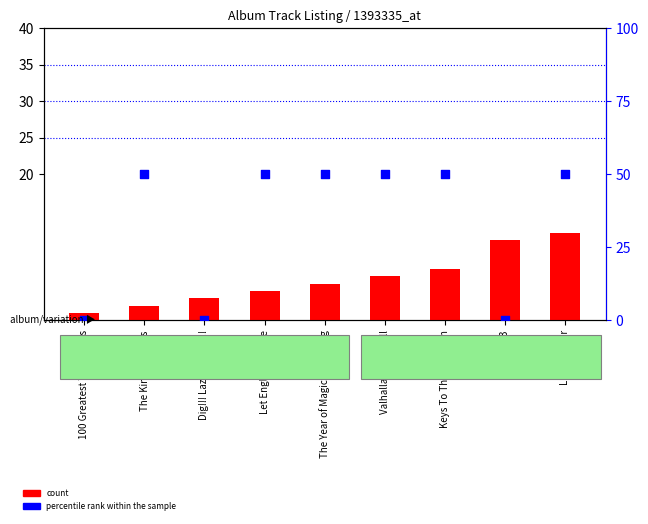

Which series reaches the minimum Y coordinate?

percentile rank within the sample